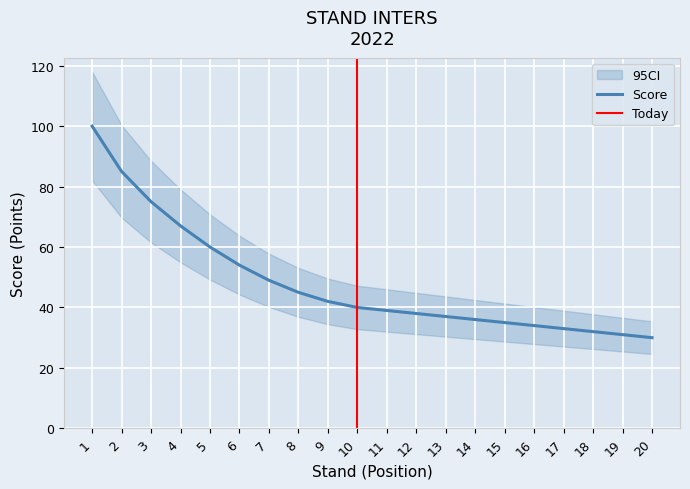

Count the number of values greater than 40.

9